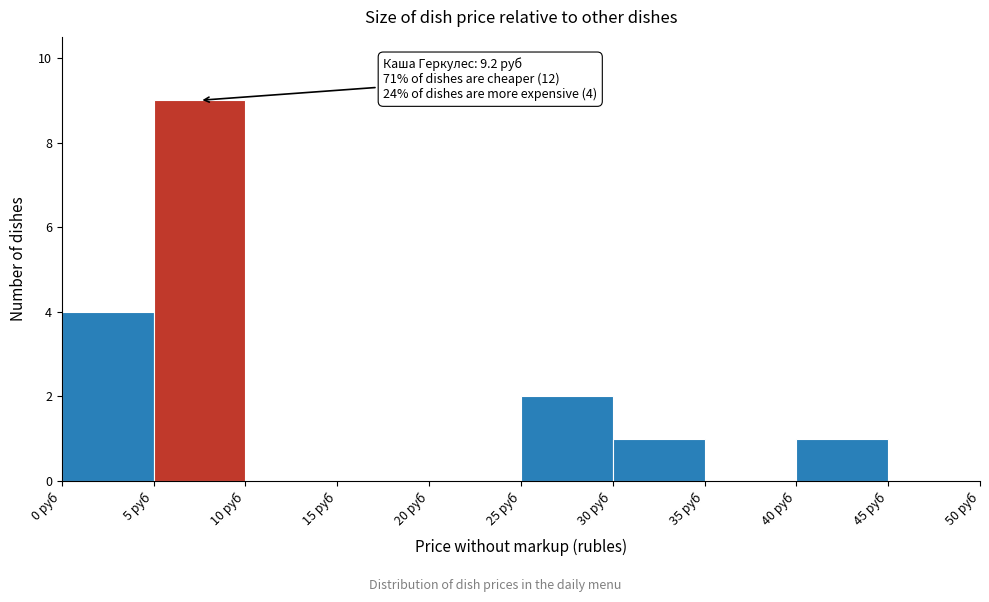

Over which range of the x-axis is the bar tallest?

5 to 10